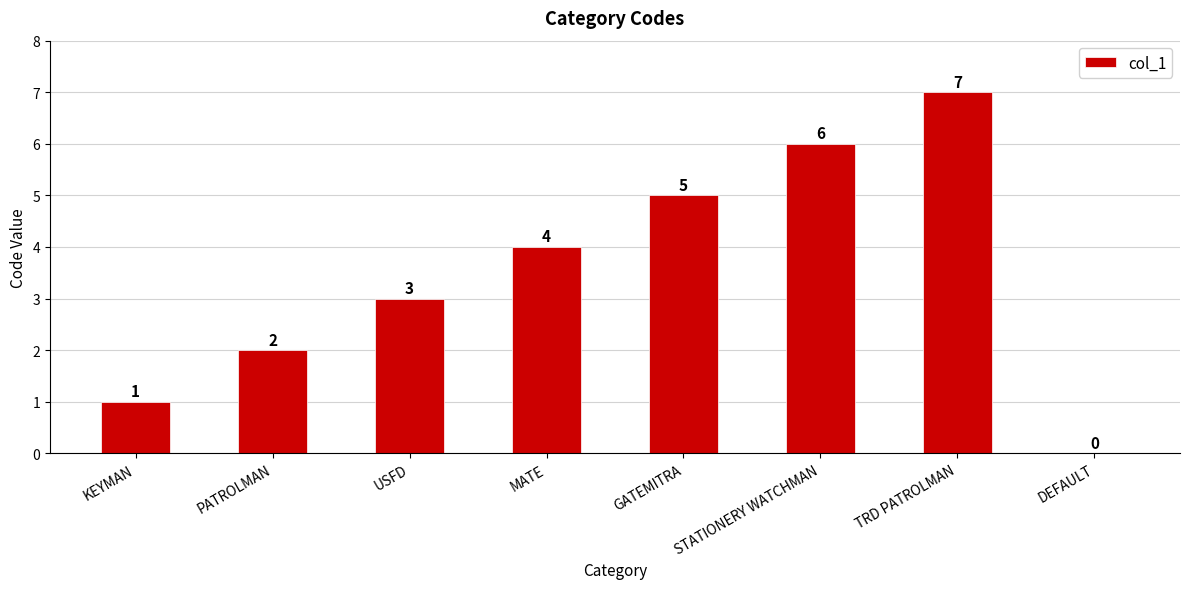

Approximately how many times larger is the value at TRD PATROLMAN compared to USFD?

2.3